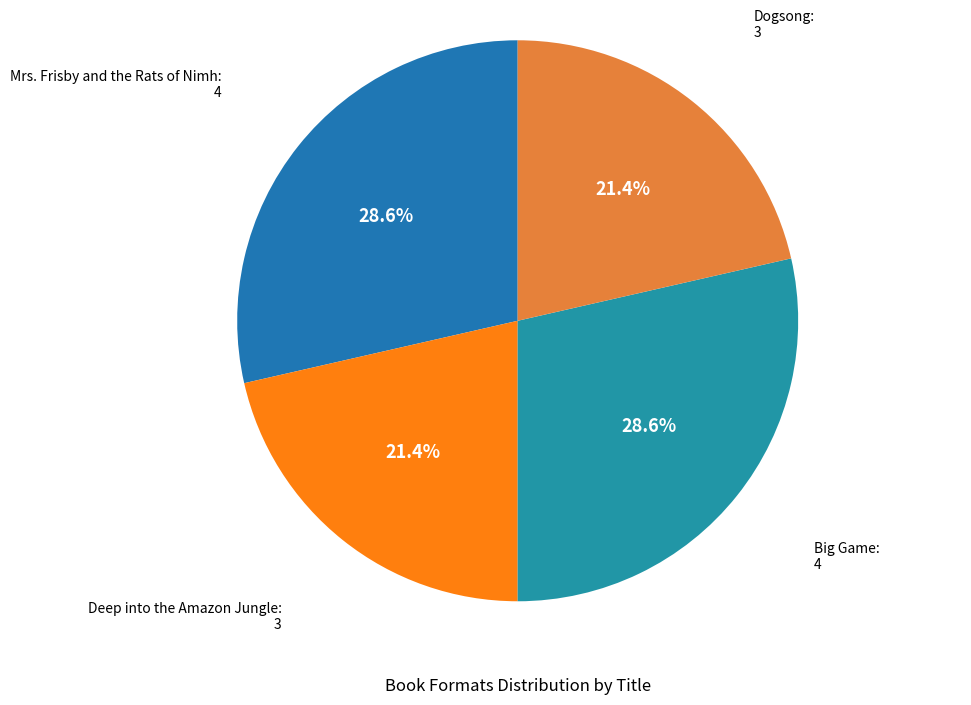

How many slices are in this pie chart?

4